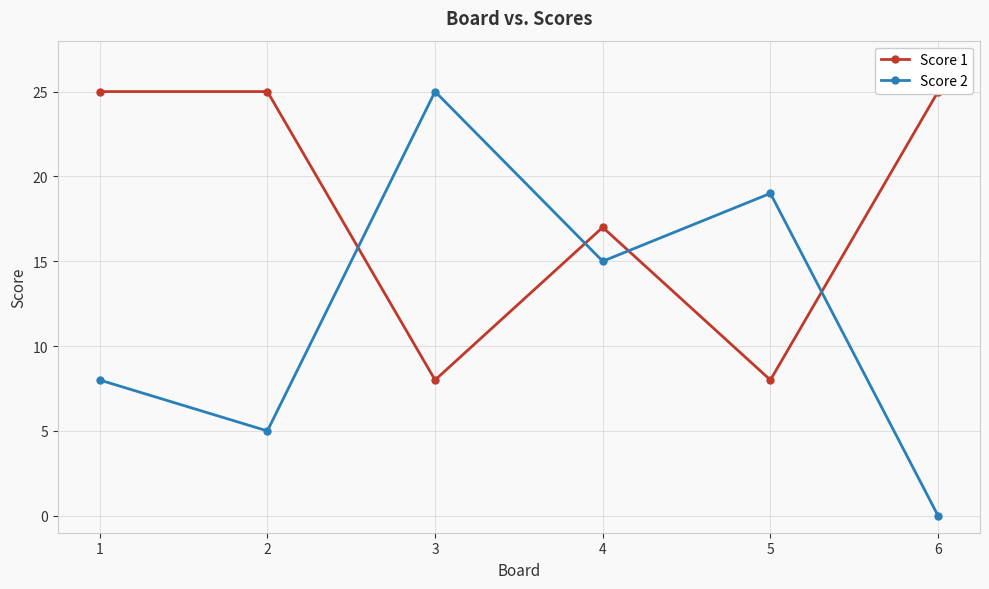

At 5, list the series in order from smallest to largest.

Score 1, Score 2